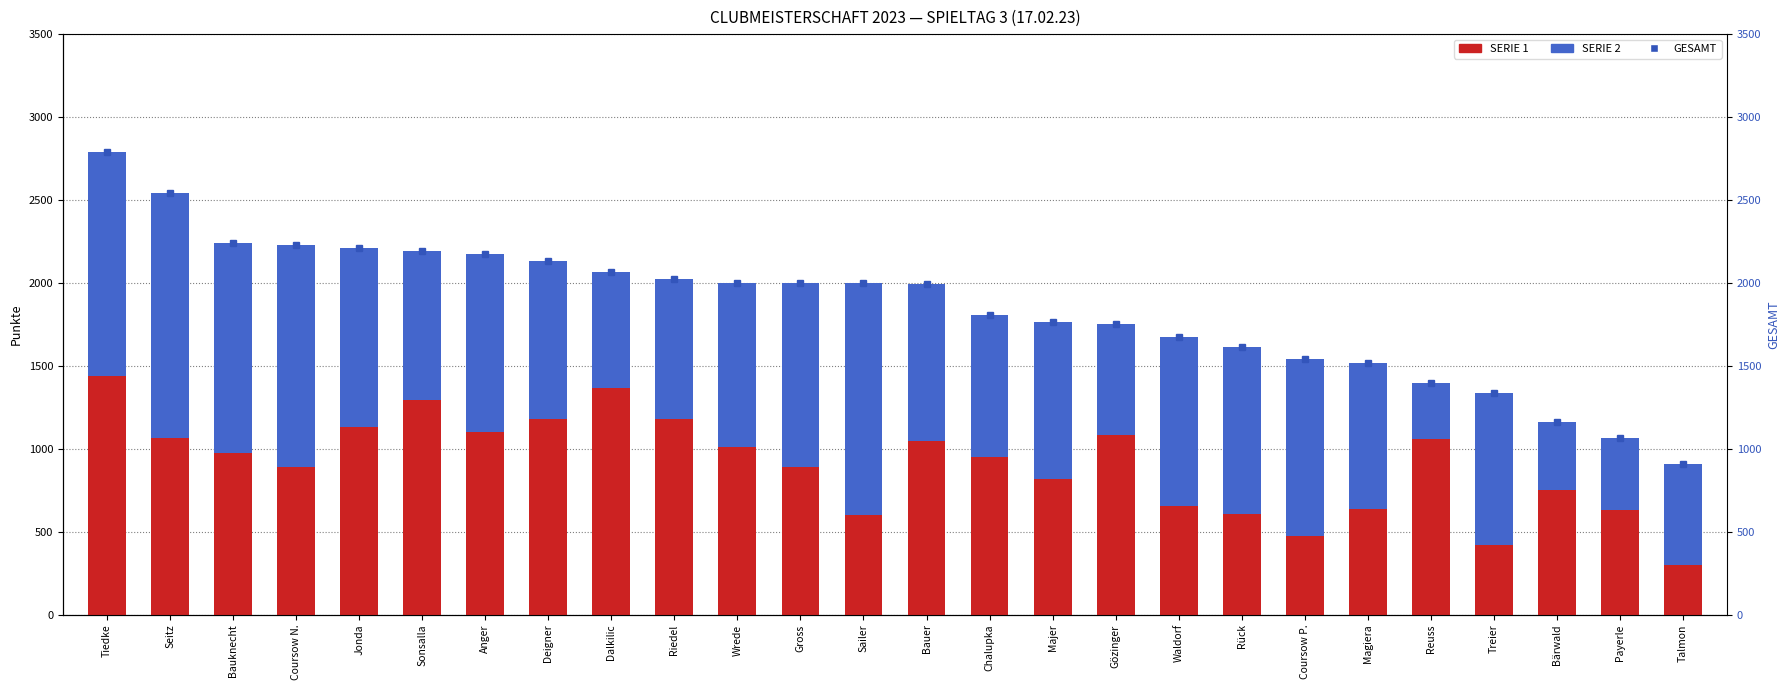

What is the spread (max minus min) of values at Jonda?

1129